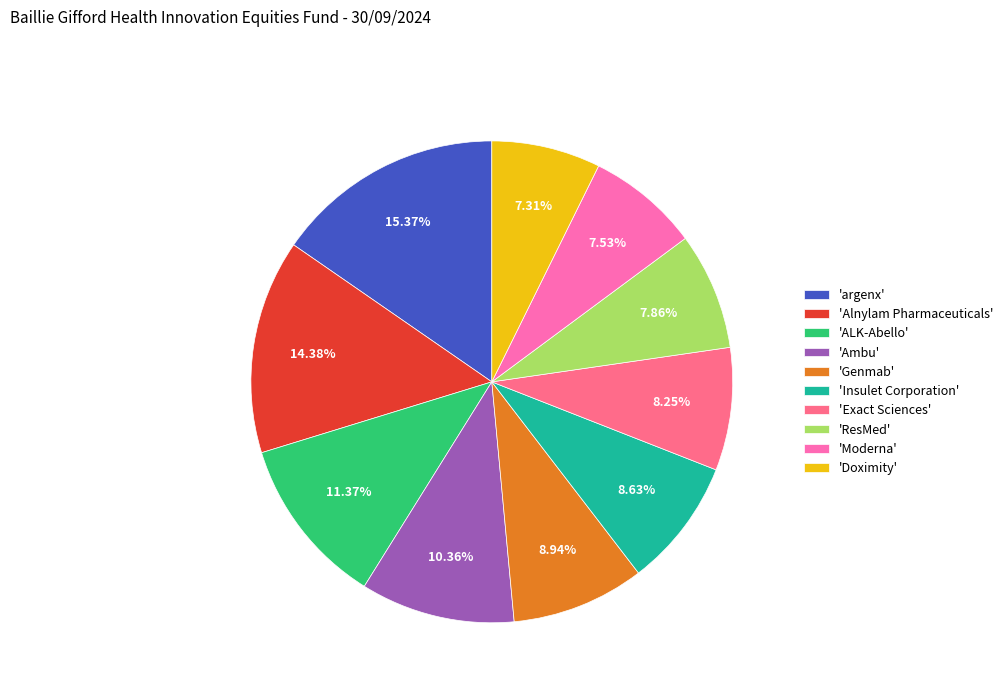

To the nearest percent, what is the difference between the largest and smallest slice percentages?

8%